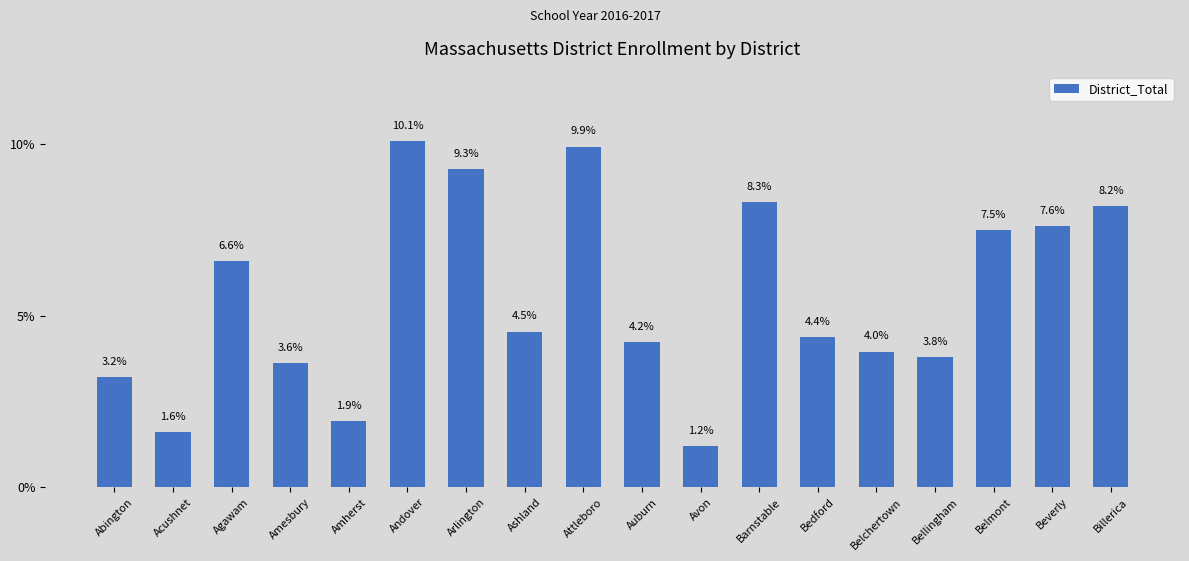

At which category does the chart reach its minimum across all series?

Avon